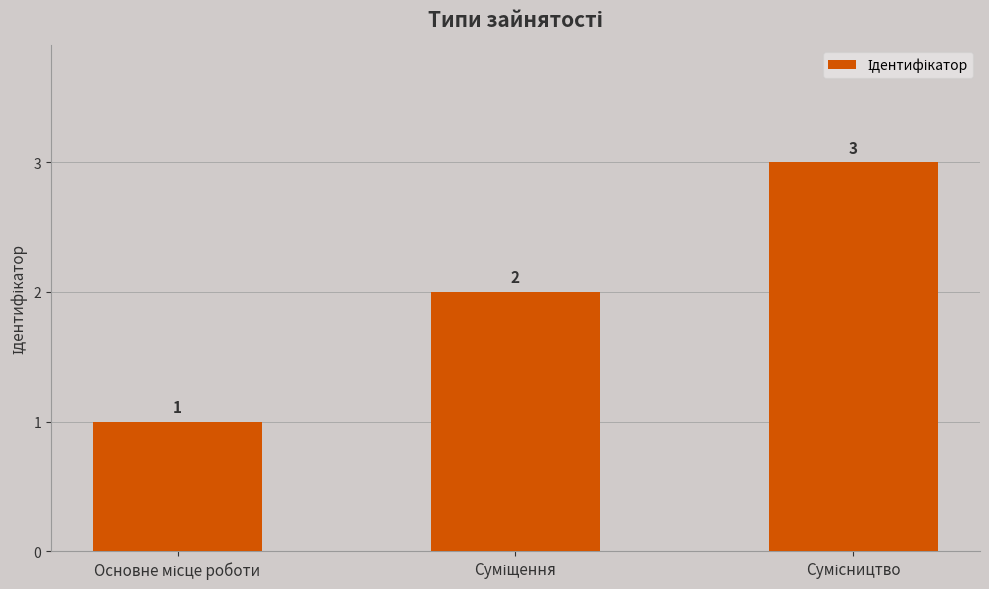

How many values are between 1 and 3?

3